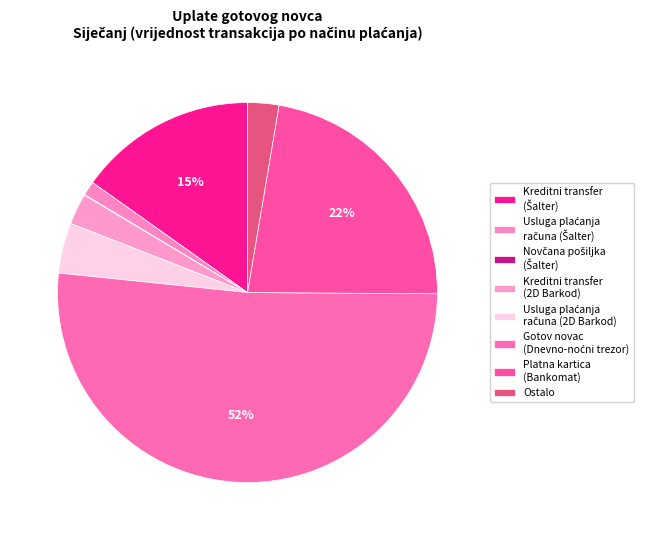

What is the majority slice?

Gotov novac (Dnevno-noćni trezor)